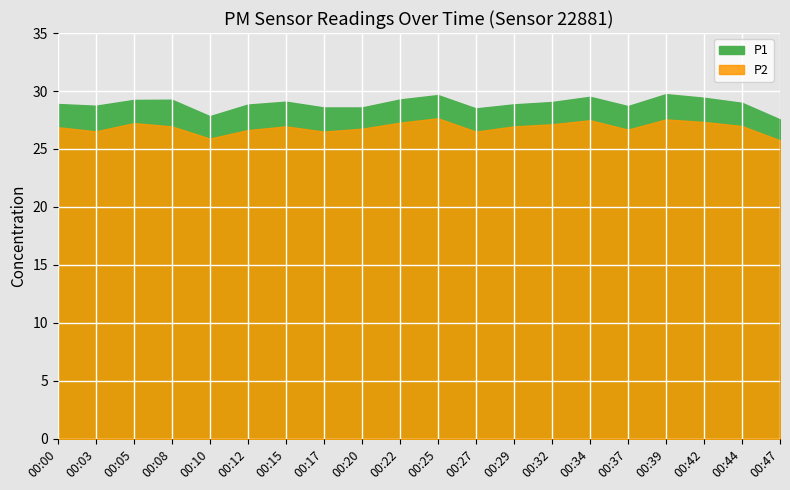

How many categories are shown in the chart?

20